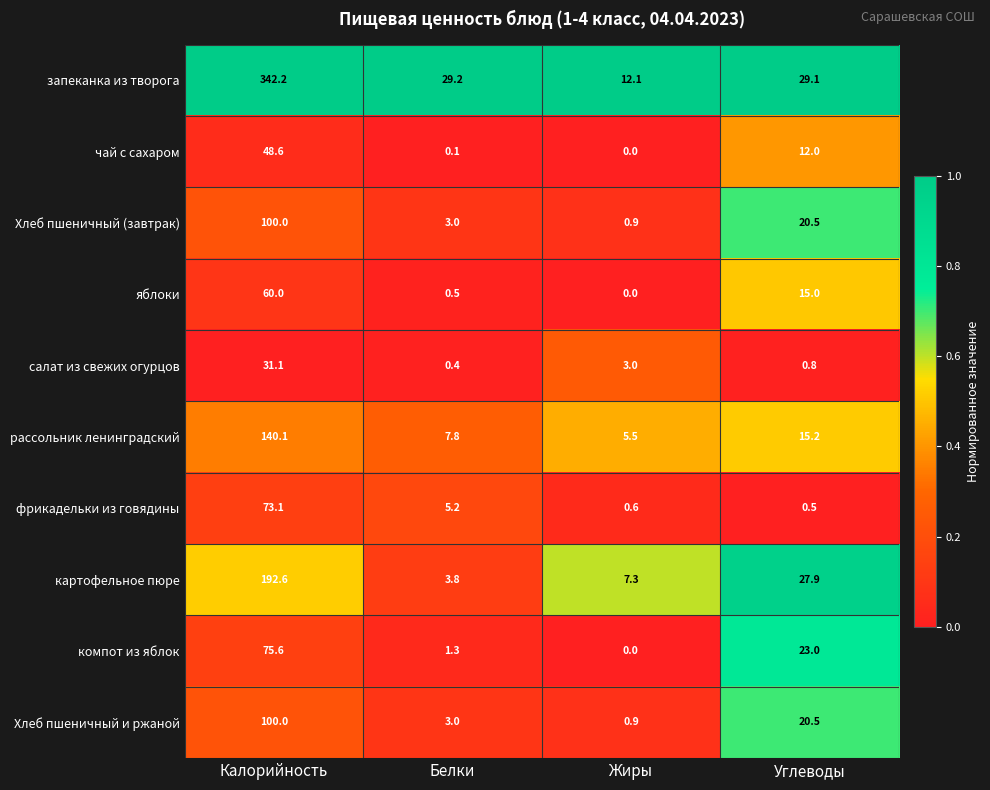

Which series has the largest range (max minus min)?

запеканка из творога